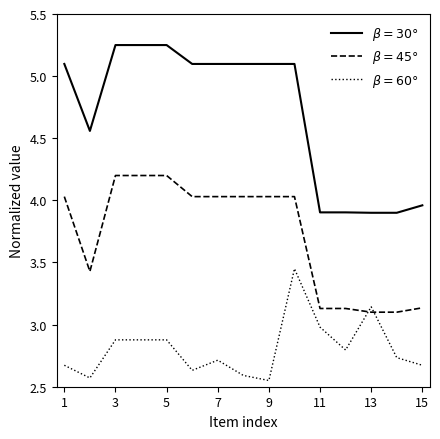

How many lines are shown in the chart?

3